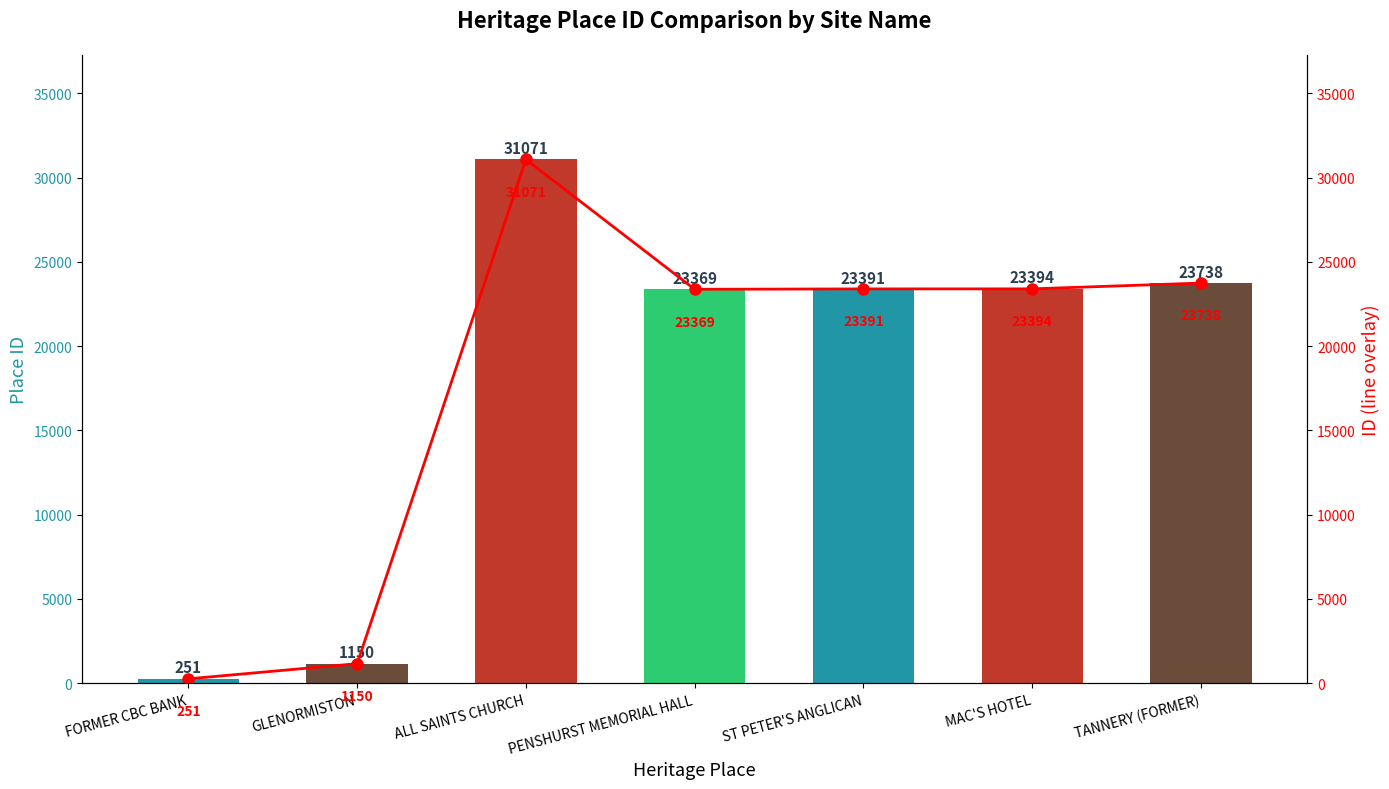

Reading right to left, list all the values displayed in this chart.

ID: TANNERY (FORMER)=23738	MAC'S HOTEL=23394	ST PETER'S ANGLICAN=23391	PENSHURST MEMORIAL HALL=23369	ALL SAINTS CHURCH=31071	GLENORMISTON=1150	FORMER CBC BANK=251
ID (line): TANNERY (FORMER)=23738	MAC'S HOTEL=23394	ST PETER'S ANGLICAN=23391	PENSHURST MEMORIAL HALL=23369	ALL SAINTS CHURCH=31071	GLENORMISTON=1150	FORMER CBC BANK=251